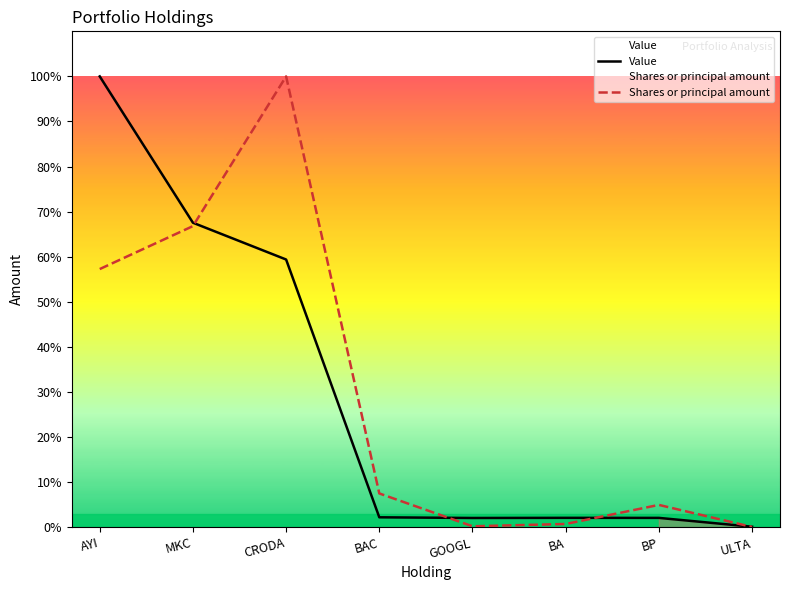

List the series in order of their overall mean, lowest first.

Value, Shares or principal amount